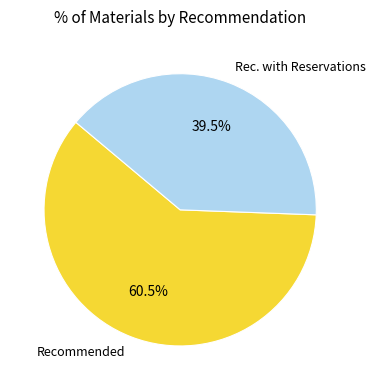

Count the number of slices in the pie.

2